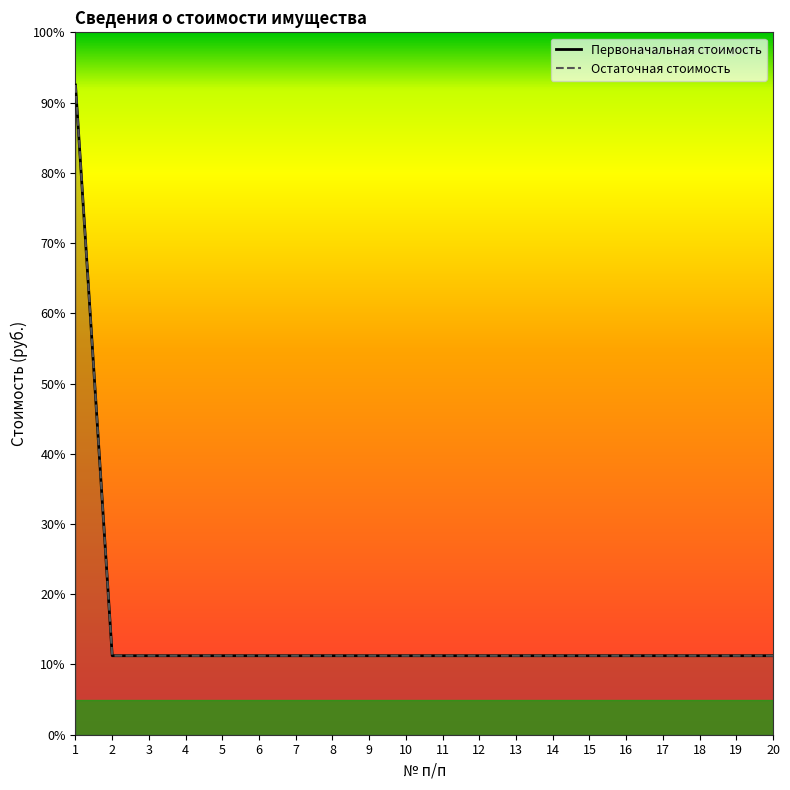

List the series in order of their peak value, highest first.

Первоначальная стоимость, Остаточная стоимость